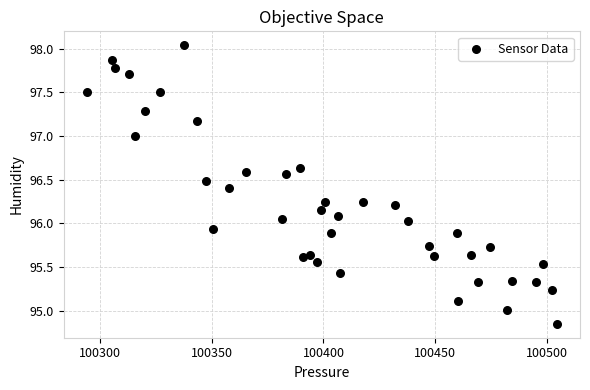

What is the range of X values (max minus min)?

210.1